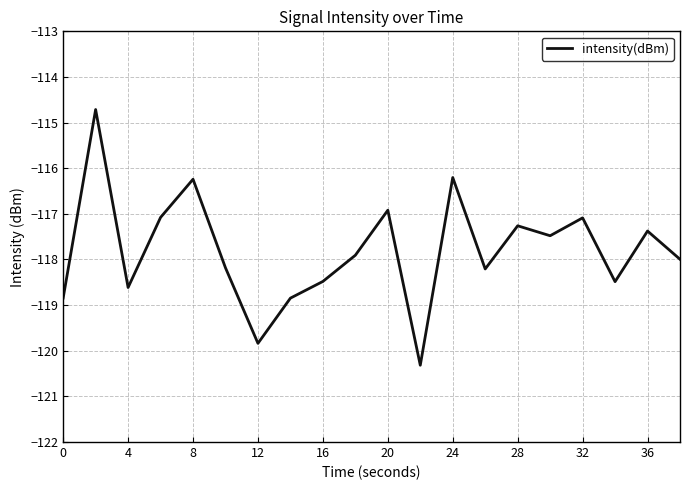

How many interior local valleys (lower than both neighbors) does the data have?

6